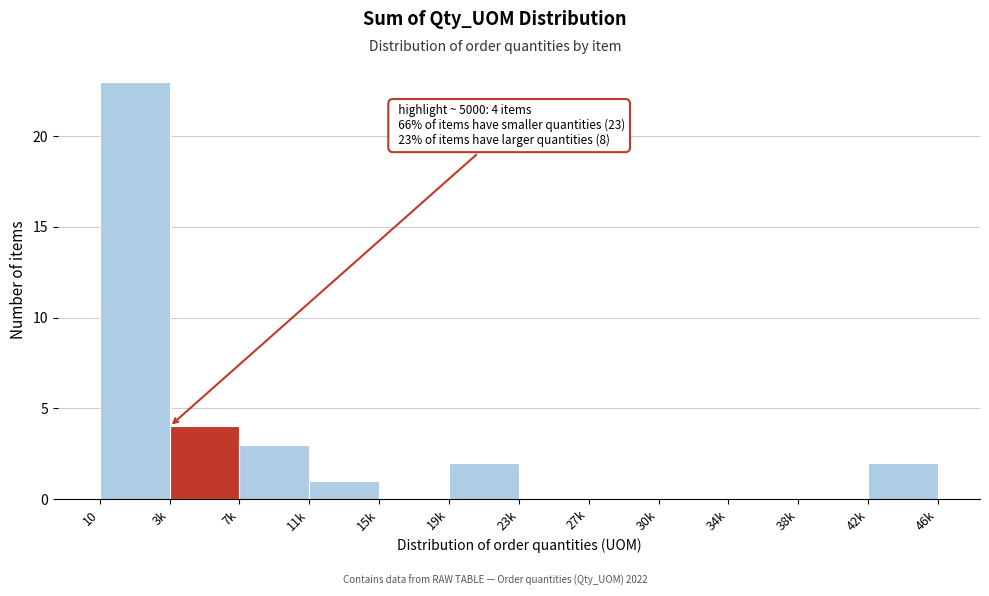

Reading left to right, what are all the values shown in this chart?

10=23	3k=4	7k=3	11k=1	15k=0	19k=2	23k=0	27k=0	30k=0	34k=0	38k=0	42k=2